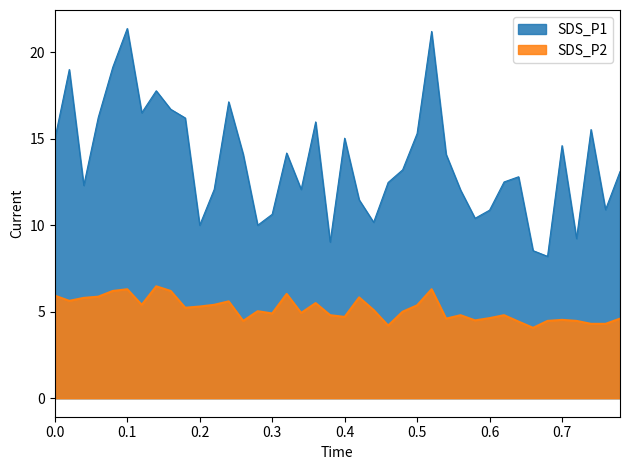

Rank the series by their average value, from highest to lowest.

SDS_P1, SDS_P2